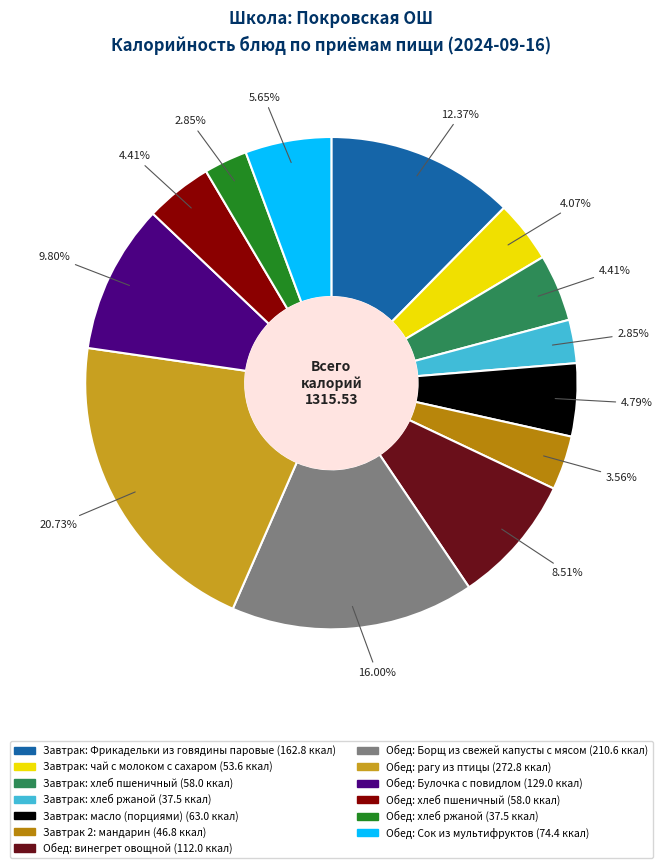

How many slices are in this pie chart?

13